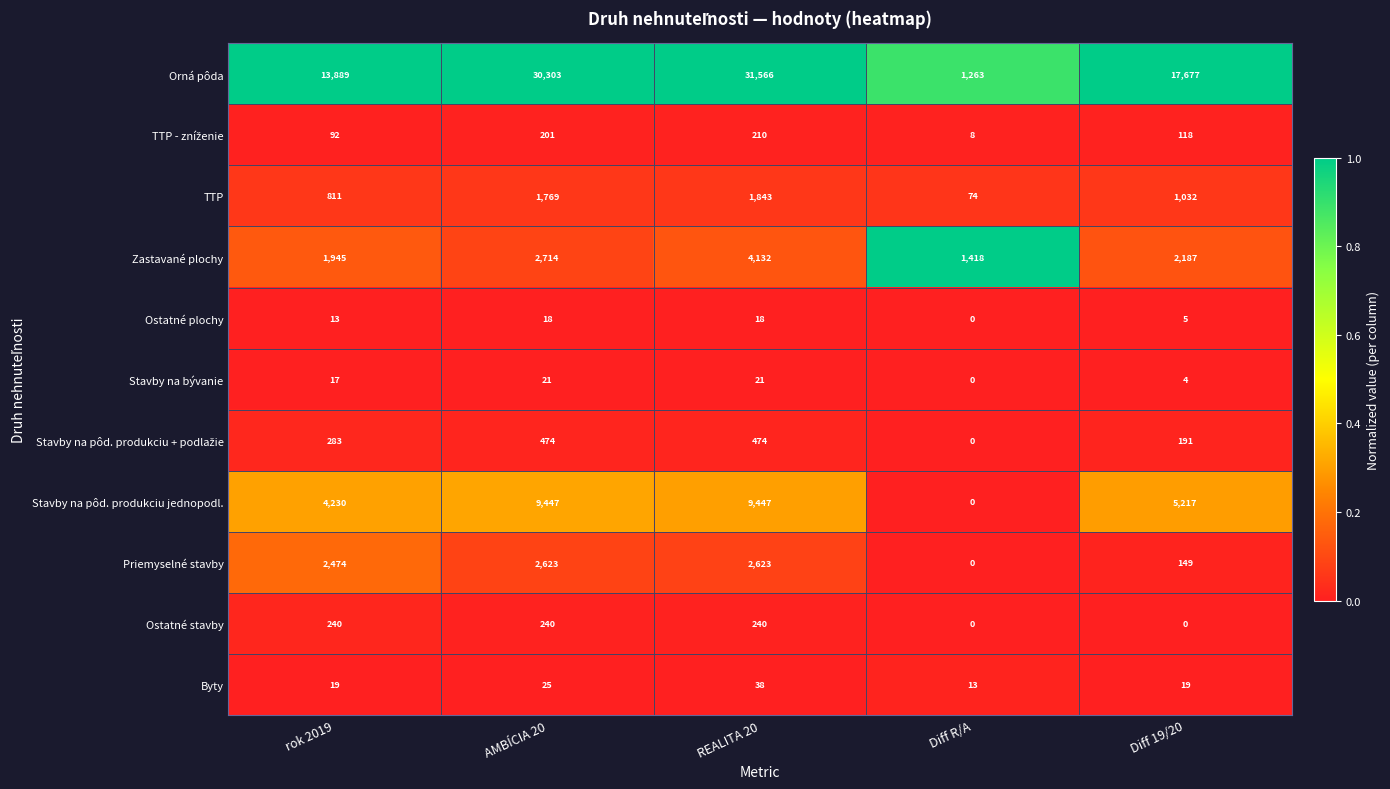

Which series has the largest total across all categories?

Orná pôda